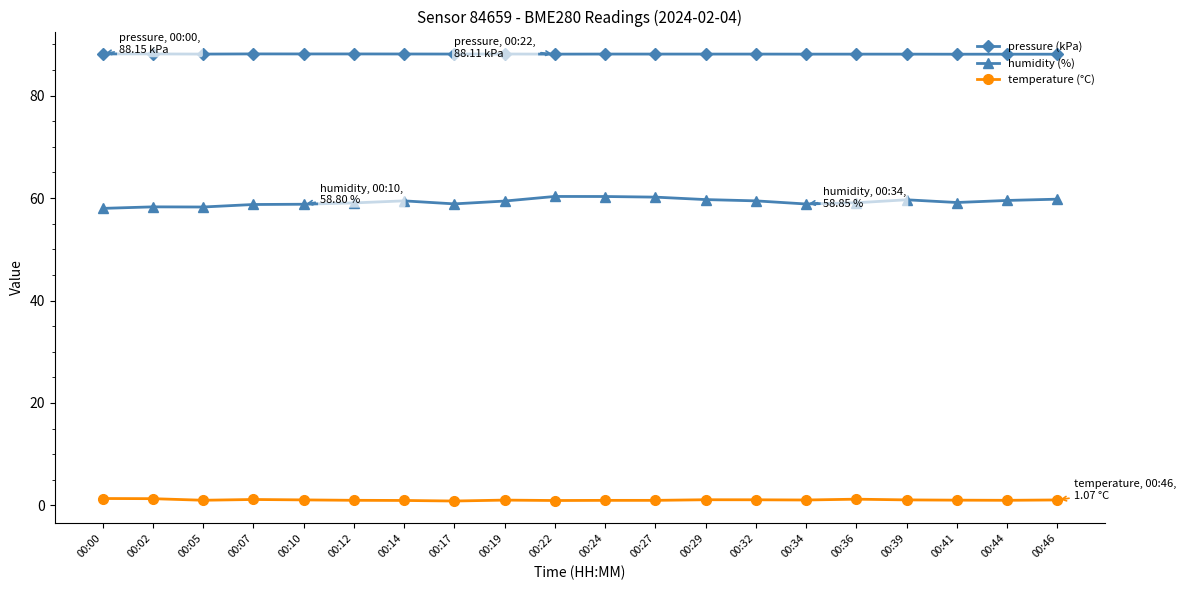

Which series has the largest total across all categories?

pressure (kPa)